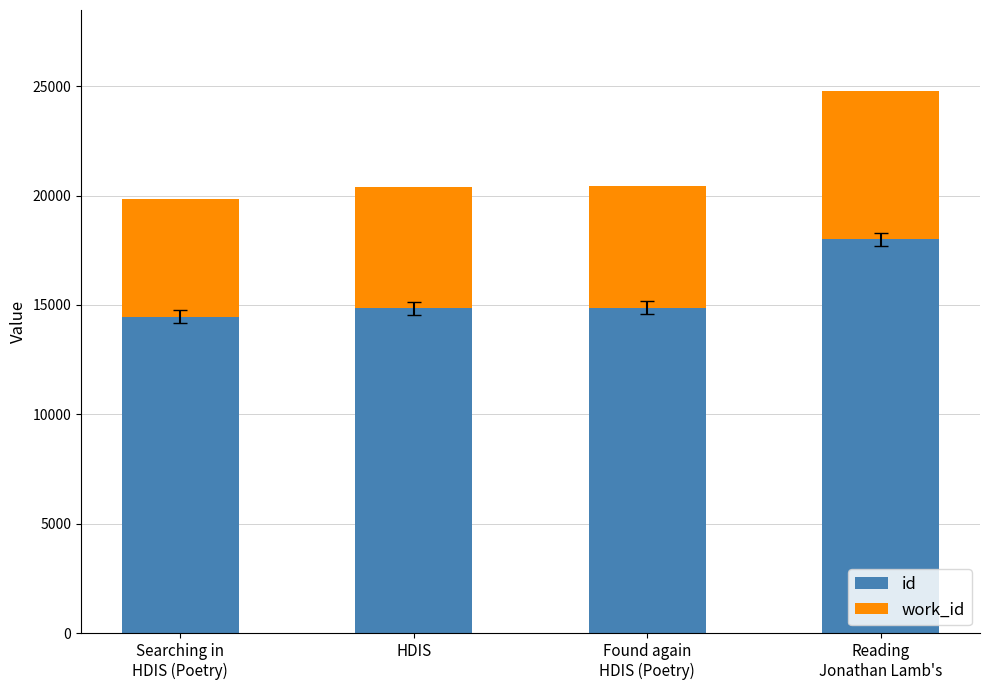

What is the maximum value for id?

17998